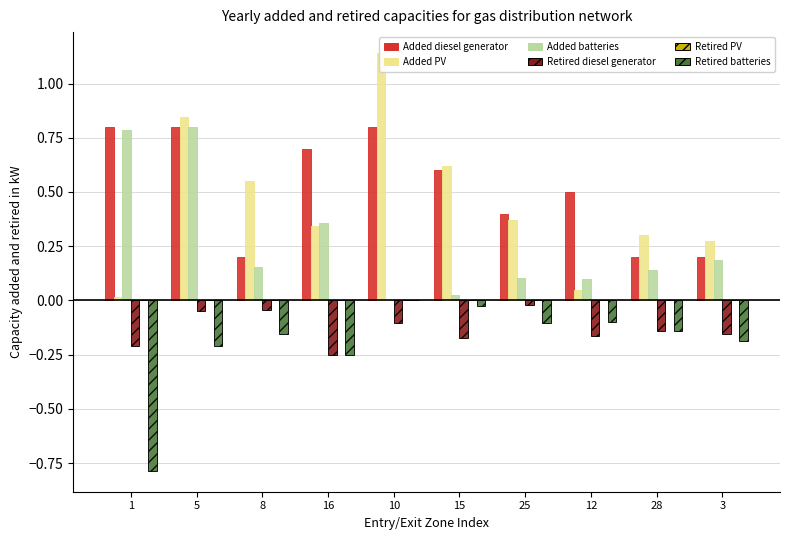

What is the difference between the second highest and minimum values in the Retired diesel generator series?

0.2